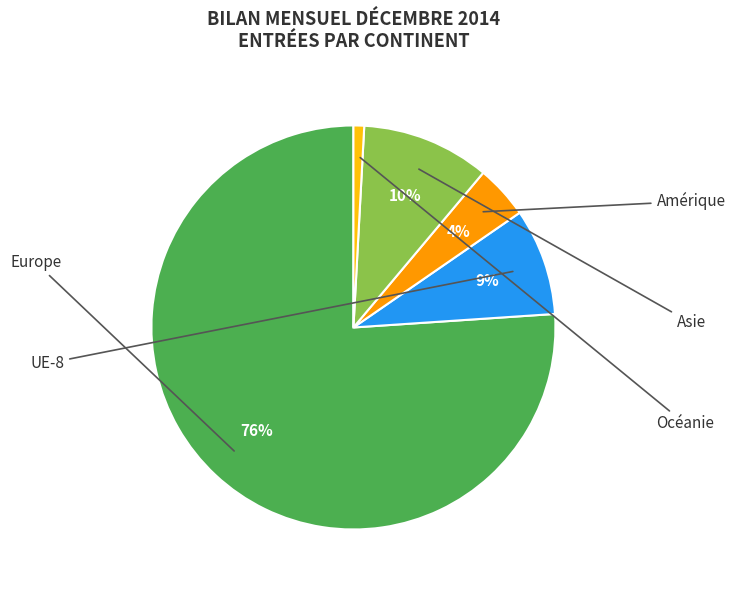

Does any single category account for the majority?

Yes